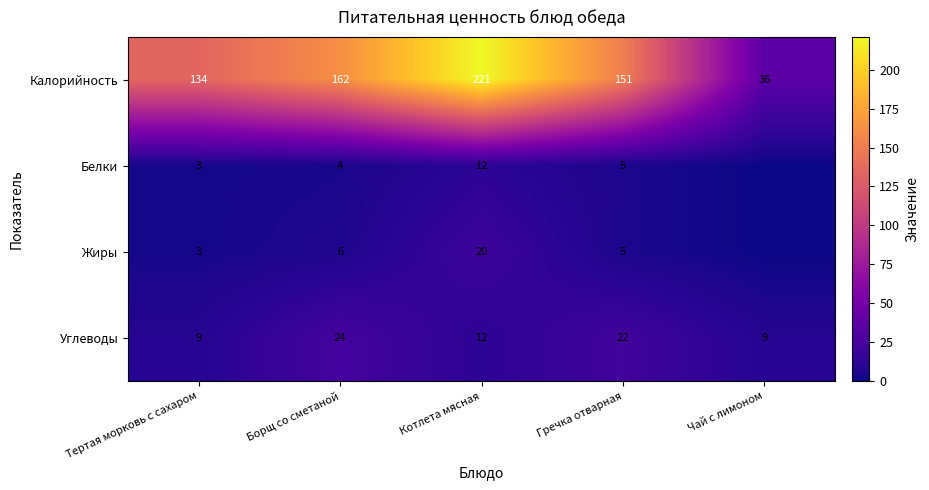

How many data points does each series have?

5